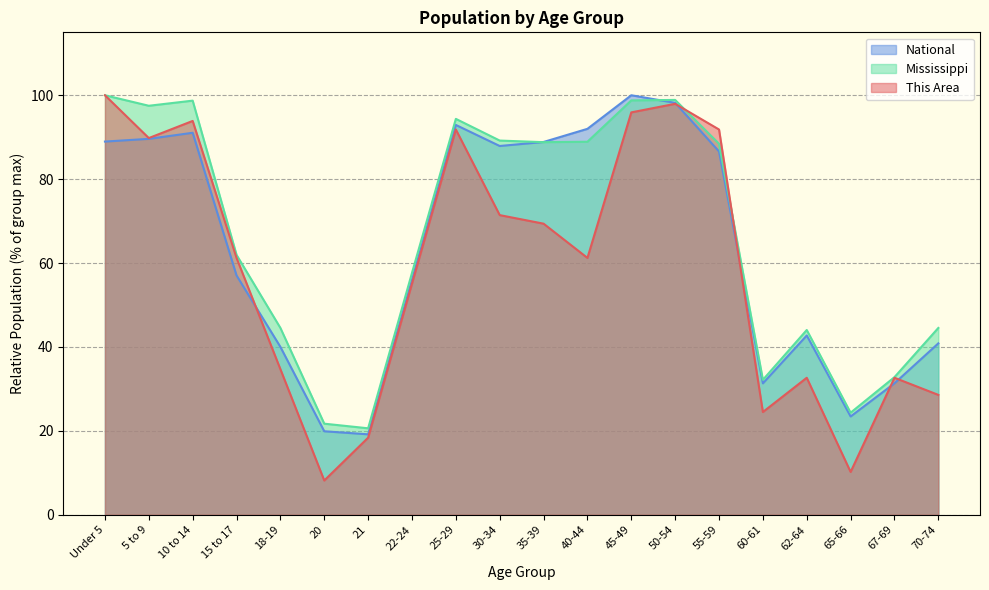

Which series ends up on top after the final intersection of National and Mississippi?

Mississippi